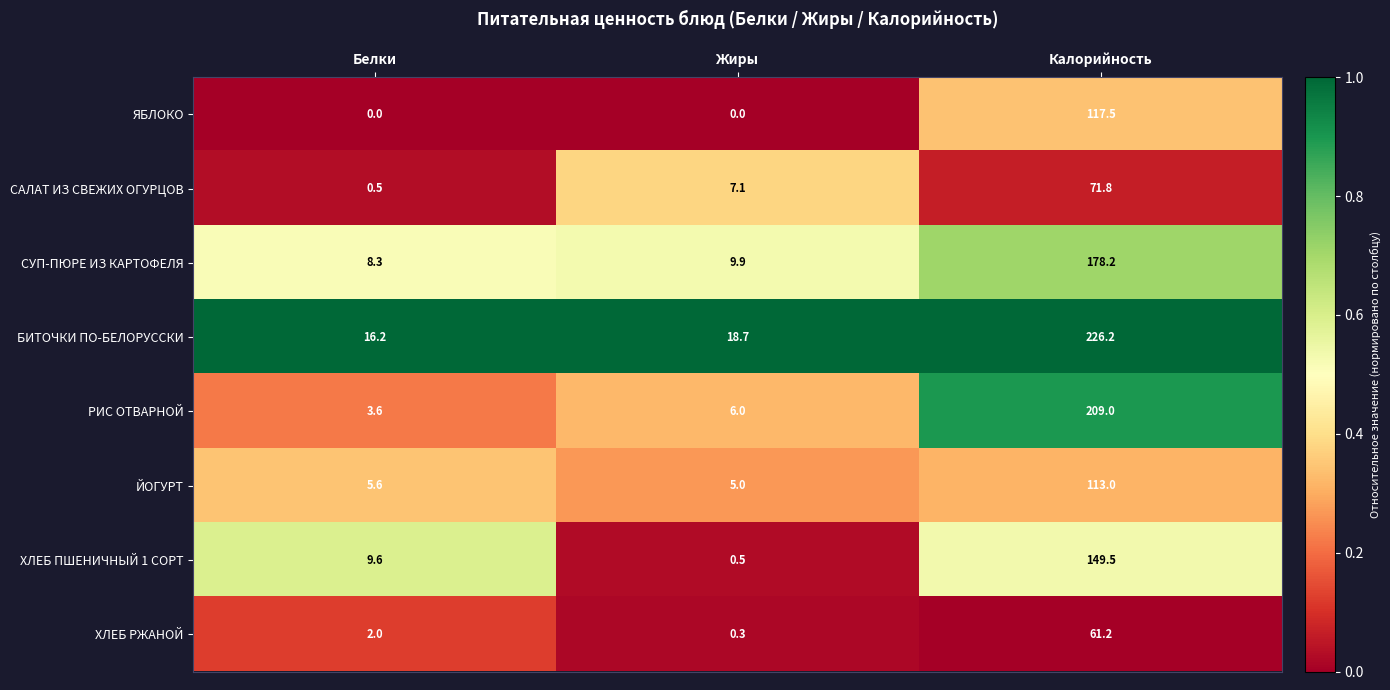

What is the maximum value shown in the chart?

226.2